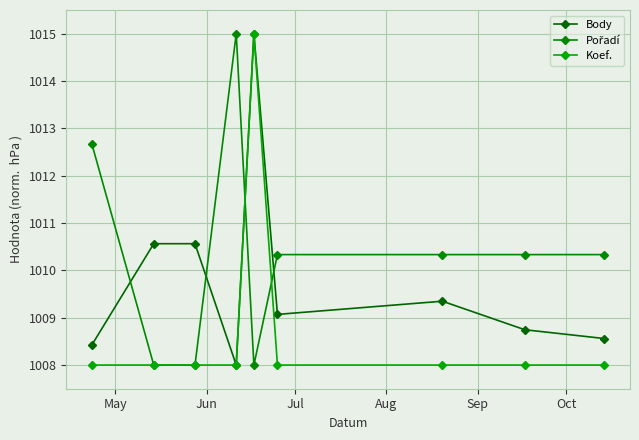

How many interior local peaks does the Pořadí series have?

1